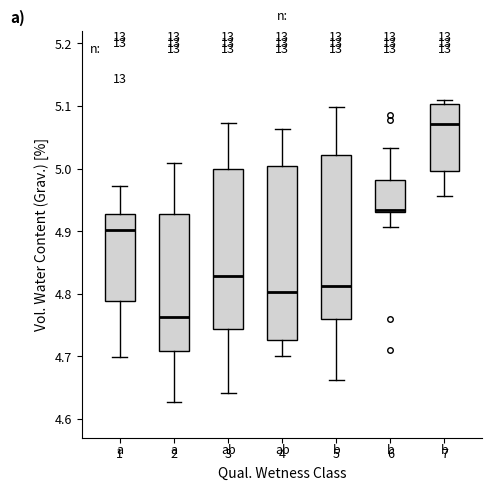

Where does the upper whisker of the box at x = 3 end on the y-axis? The values are not printed on the chart, so give them approximately, as read against the axis.

5.07